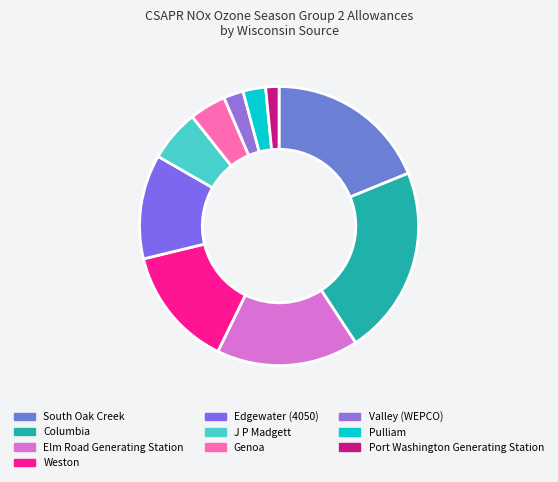

Count the number of slices in the pie.

10